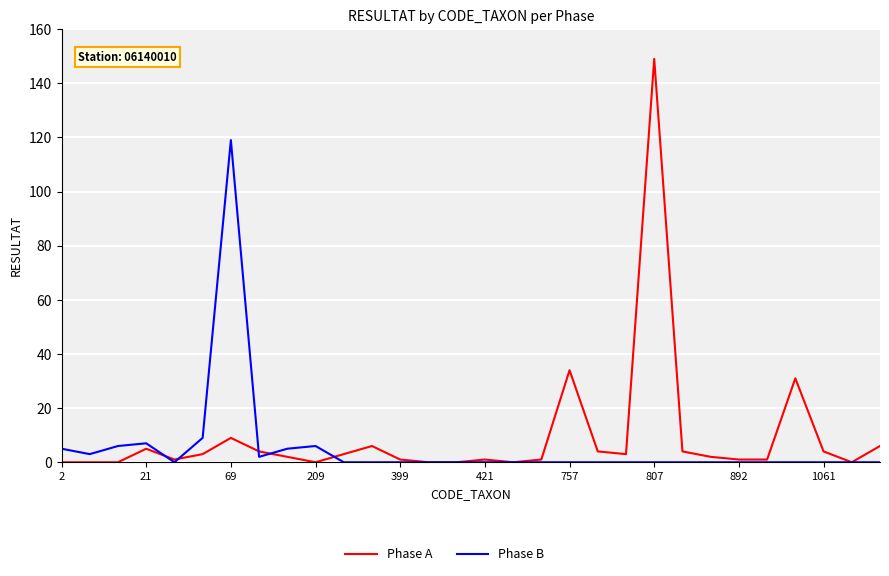

What are all the series names shown in the legend?

Phase A, Phase B